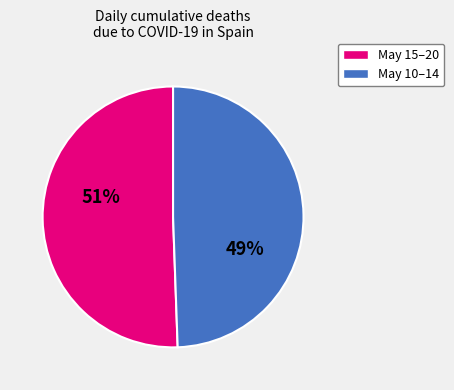

Is it true that May 10–14 is 39% of the pie?

False